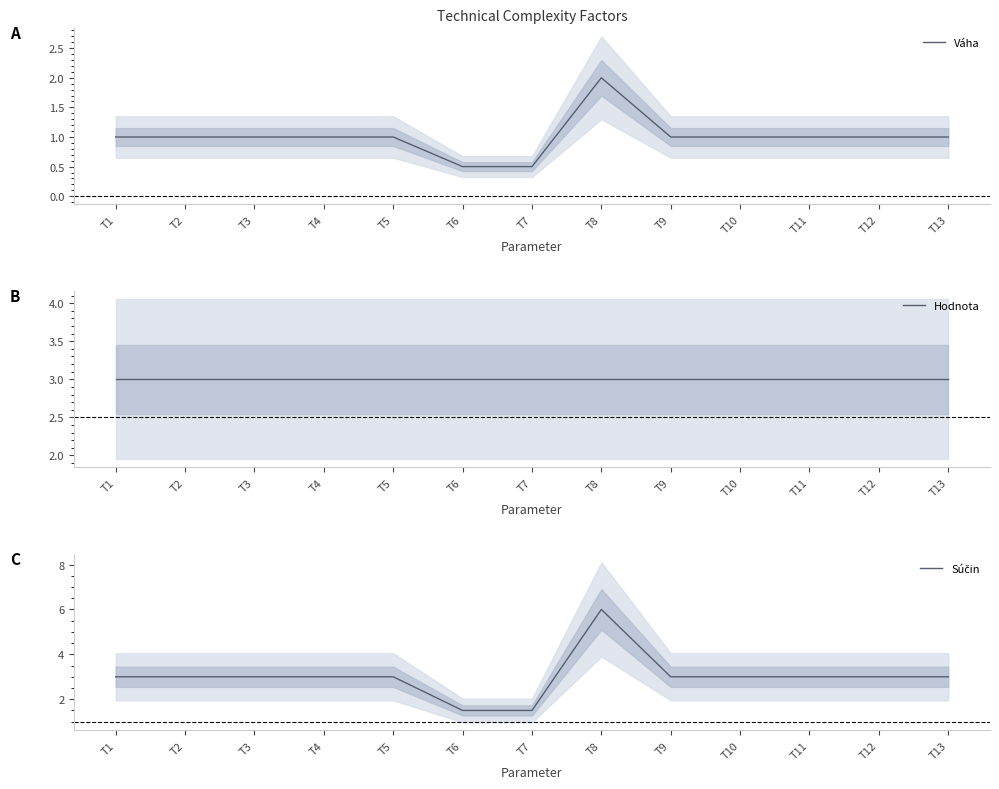

What is the sum of all Súčin values?

39.0